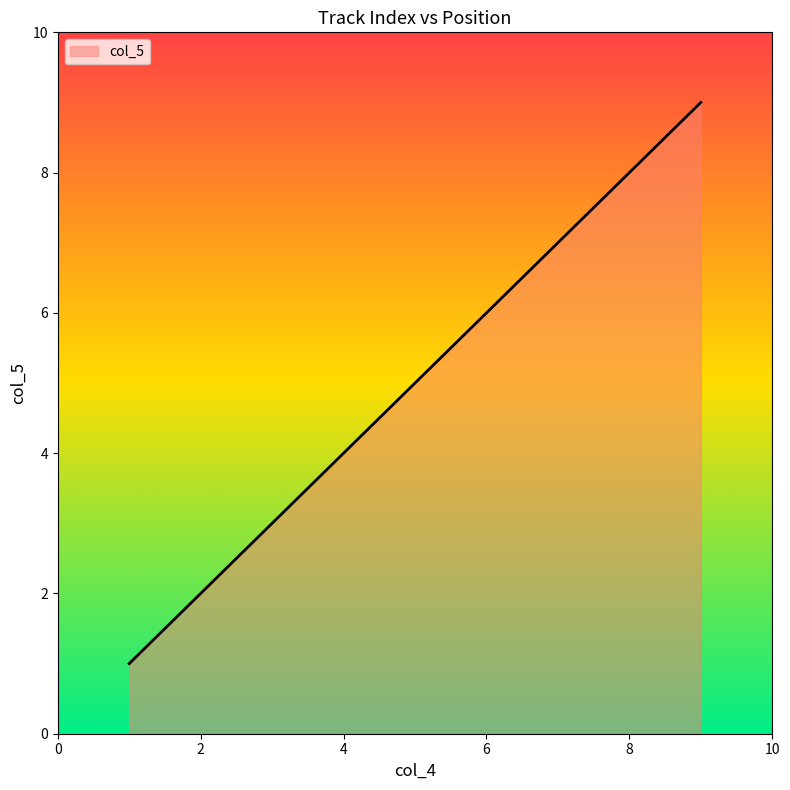

Reading left to right, extract all data points from this chart.

1	2	3	4	5	6	7	8	9